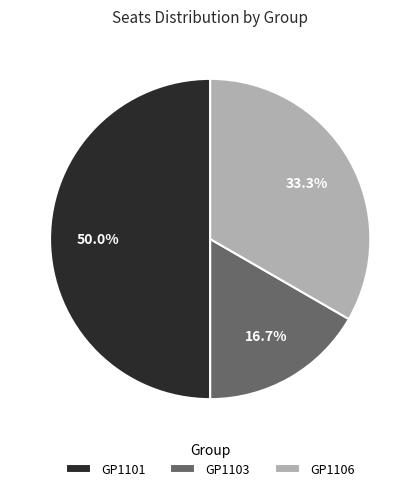

What is the total percentage of GP1103 and GP1101?

66.7%